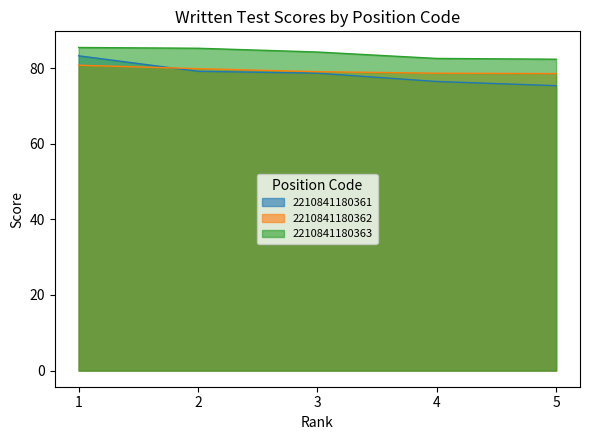

Is it true that 2210841180361 equals 79.2 at 2?

True